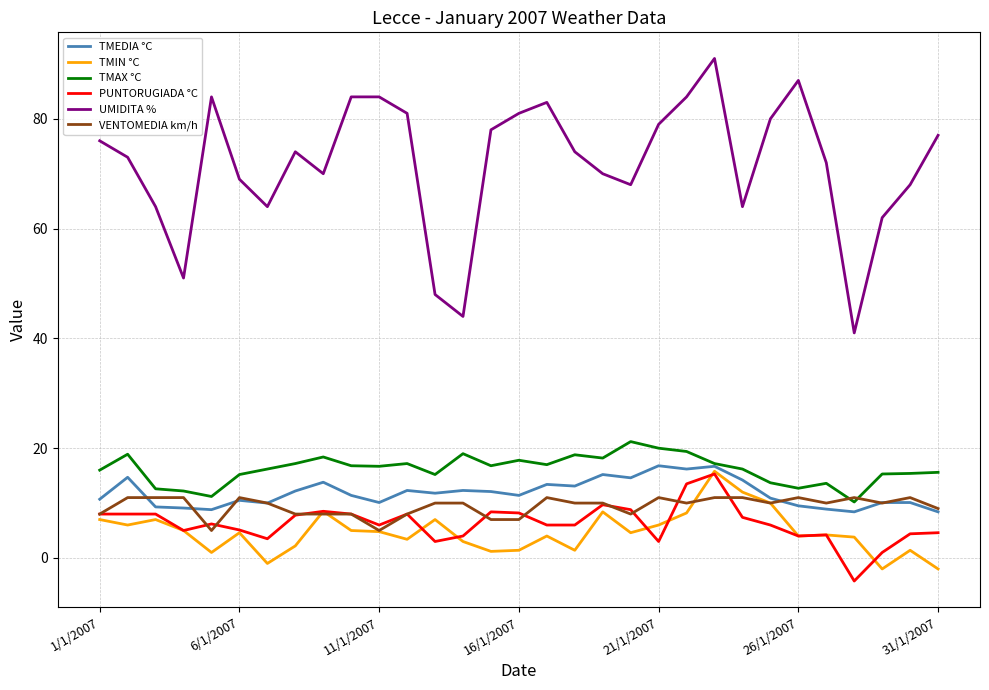

Which series has the largest total across all categories?

UMIDITA %